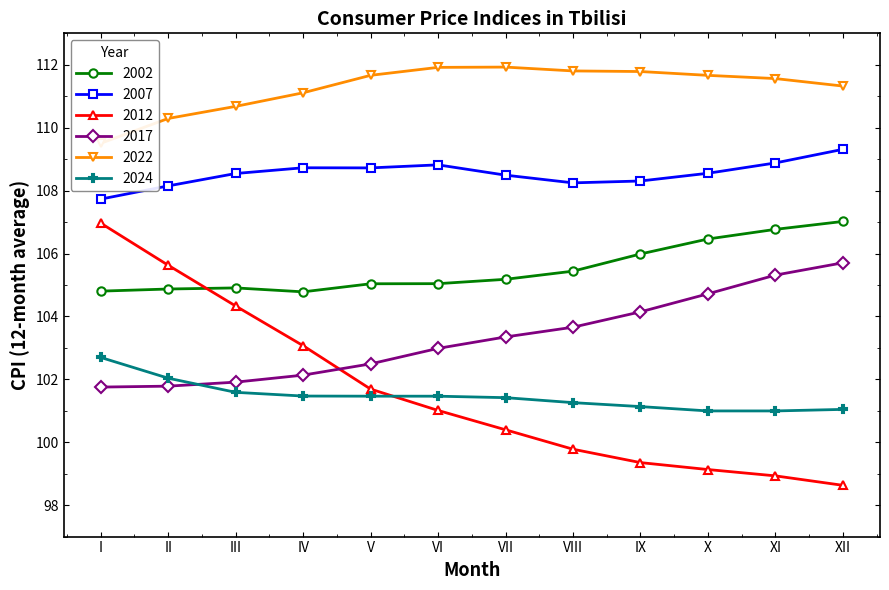

Which series changed the most between I and II?

2012